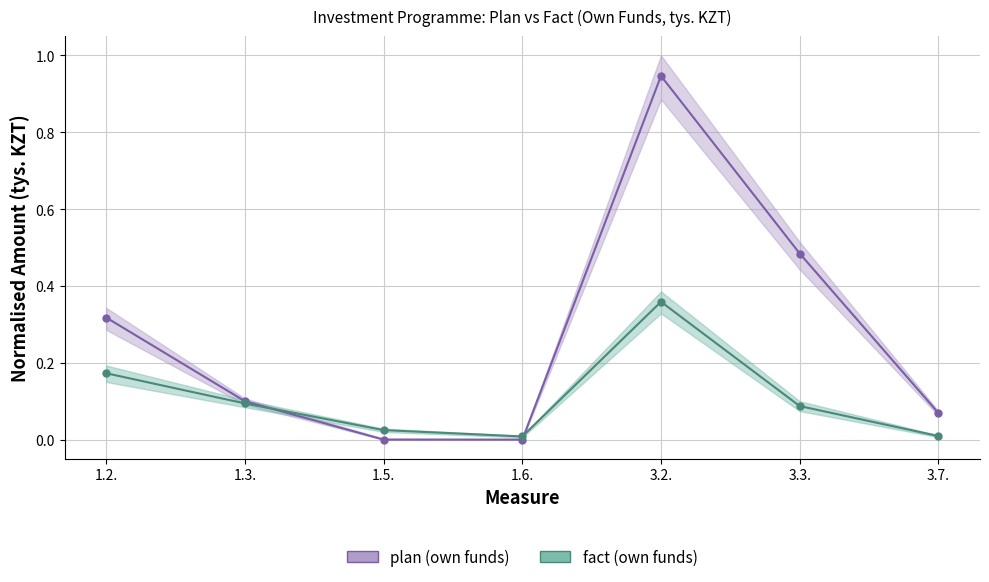

How many values in plan (own funds) line are above zero?

5